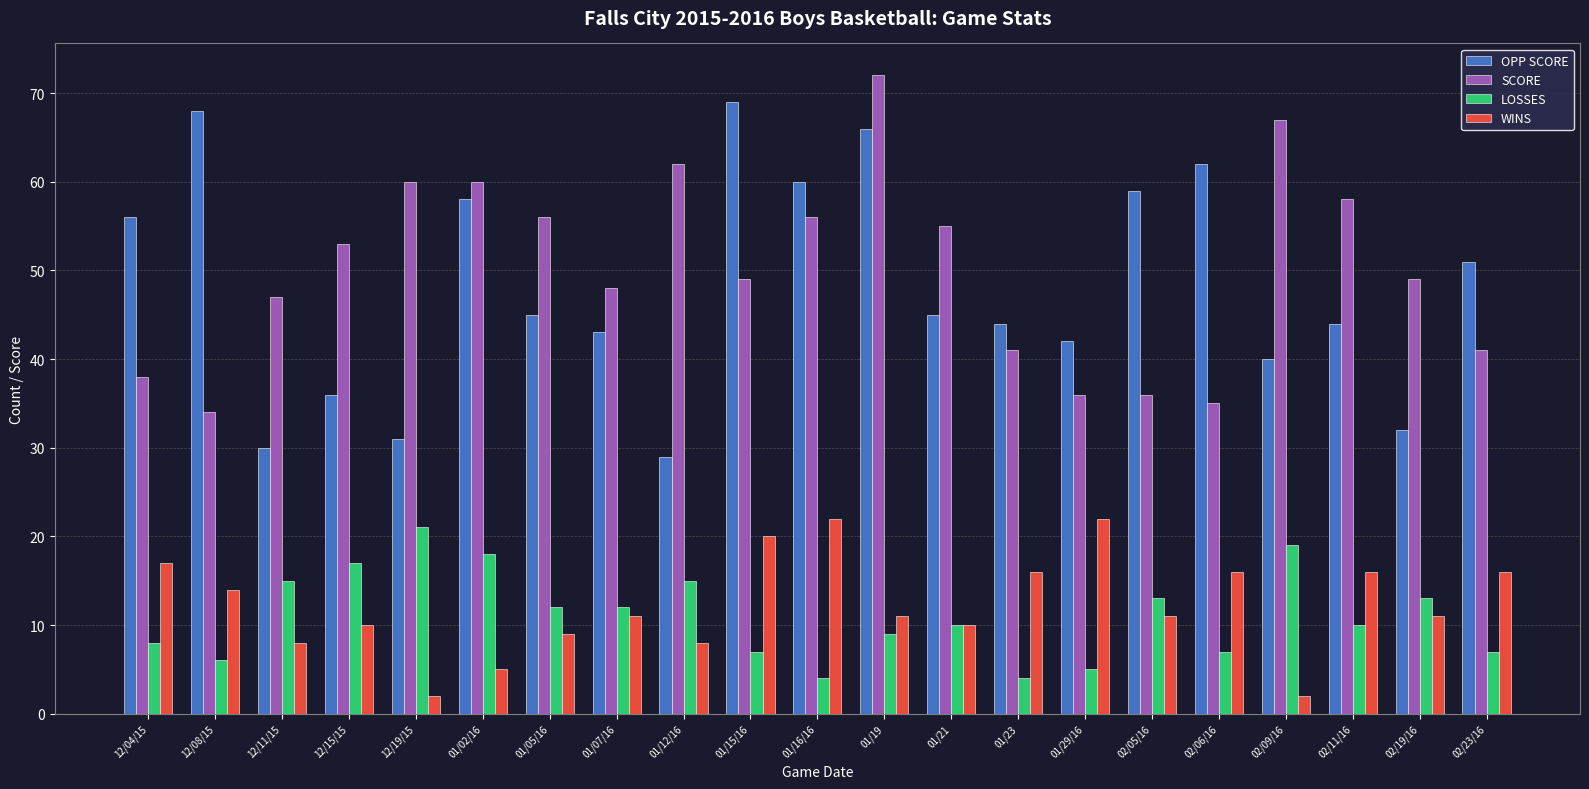

What is the maximum value shown in the chart?

72